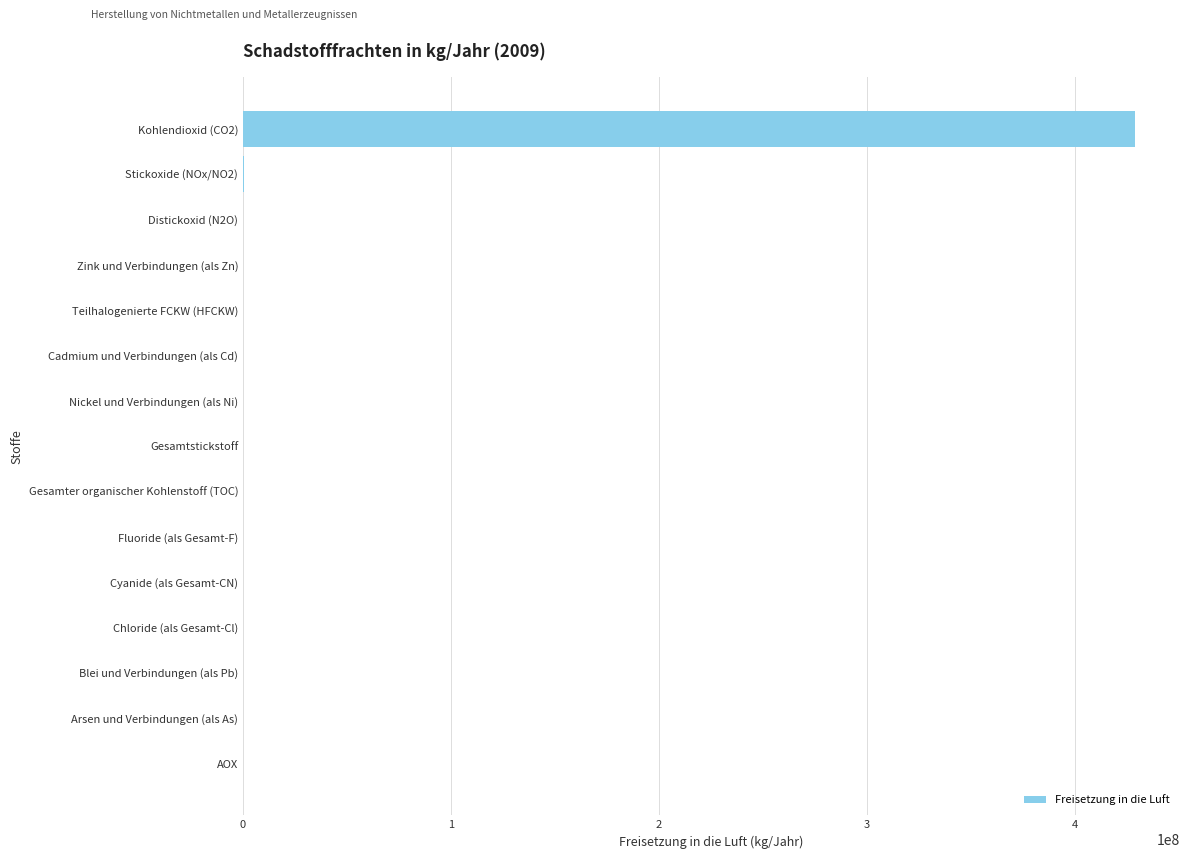

Is it true that the value at Gesamter organischer Kohlenstoff (TOC) is 0?

True